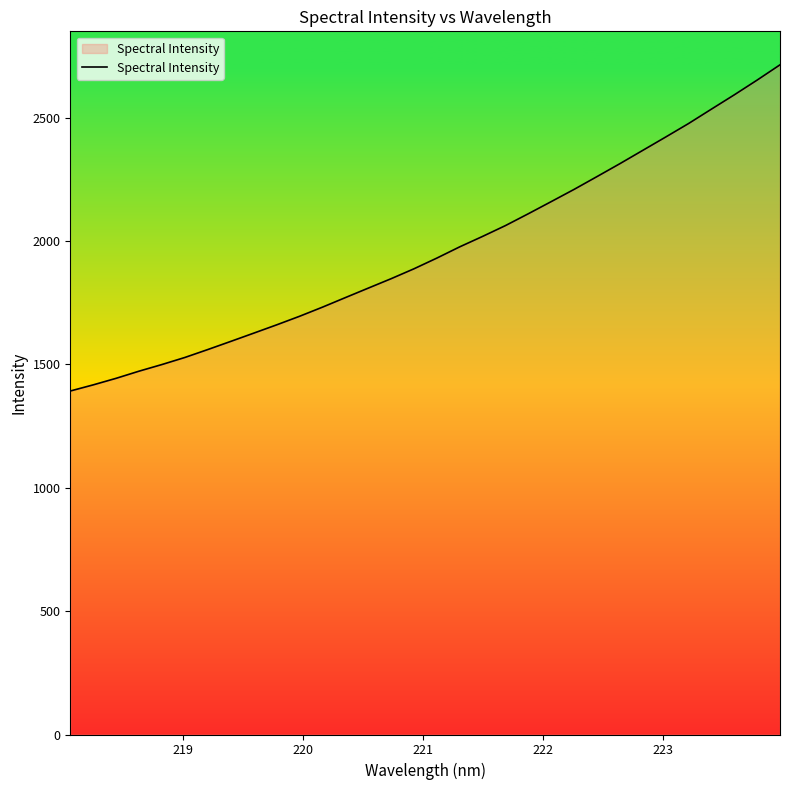

True or false: the data has more than 2 interior local peaks.

False